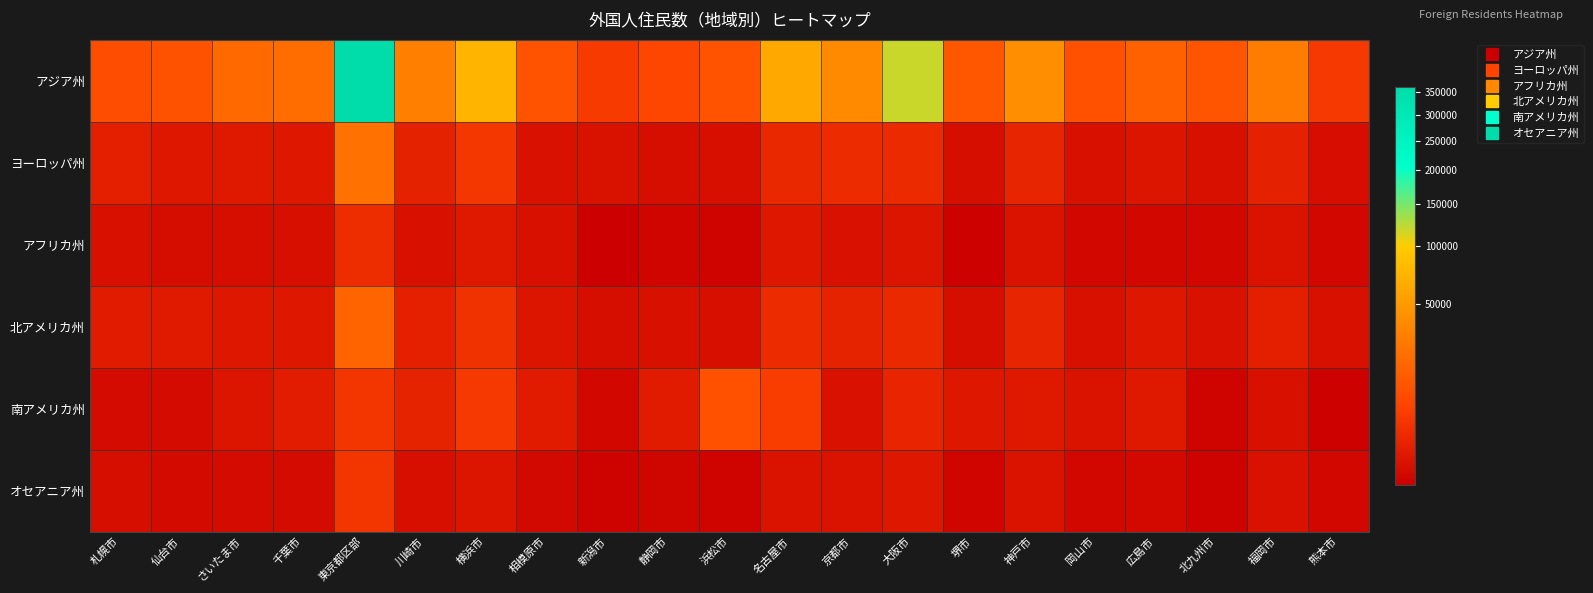

Reading right to left, what are all the values shown in this chart?

アジア州: 熊本市=4215	福岡市=29224	北九州市=11546	広島市=15542	岡山市=10308	神戸市=40800	堺市=11817	大阪市=118959	京都市=38113	名古屋市=62808	浜松市=10870	静岡市=7219	新潟市=4530	相模原市=10810	横浜市=74499	川崎市=31507	東京都区部=360382	千葉市=20749	さいたま市=19315	仙台市=10539	札幌市=9092
ヨーロッパ州: 熊本市=159	福岡市=1114	北九州市=225	広島市=406	岡山市=220	神戸市=1490	堺市=173	大阪市=2041	京都市=2202	名古屋市=1815	浜松市=192	静岡市=170	新潟市=282	相模原市=259	横浜市=3732	川崎市=1239	東京都区部=23404	千葉市=554	さいたま市=618	仙台市=560	札幌市=963
アフリカ州: 熊本市=67	福岡市=316	北九州市=67	広島市=63	岡山市=63	神戸市=309	堺市=27	大阪市=399	京都市=275	名古屋市=555	浜松市=35	静岡市=42	新潟市=26	相模原市=234	横浜市=629	川崎市=232	東京都区部=2276	千葉市=192	さいたま市=169	仙台市=140	札幌市=221
北アメリカ州: 熊本市=224	福岡市=1012	北九州市=245	広島市=484	岡山市=235	神戸市=1462	堺市=168	大阪市=1888	京都市=1362	名古屋市=2190	浜松市=213	静岡市=218	新潟市=170	相模原市=410	横浜市=2907	川崎市=1070	東京都区部=17062	千葉市=521	さいたま市=498	仙台市=646	札幌市=746
南アメリカ州: 熊本市=28	福岡市=217	北九州市=36	広島市=609	岡山市=330	神戸市=609	堺市=528	大阪市=1551	京都市=274	名古屋市=4937	浜松市=10296	静岡市=746	新潟市=70	相模原市=714	横浜市=4304	川崎市=1365	東京都区部=3567	千葉市=767	さいたま市=414	仙台市=115	札幌市=113
オセアニア州: 熊本市=51	福岡市=244	北九州市=31	広島市=79	岡山市=55	神戸市=346	堺市=45	大阪市=507	京都市=308	名古屋市=323	浜松市=35	静岡市=37	新潟市=32	相模原市=75	横浜市=421	川崎市=201	東京都区部=3582	千葉市=99	さいたま市=105	仙台市=92	札幌市=176